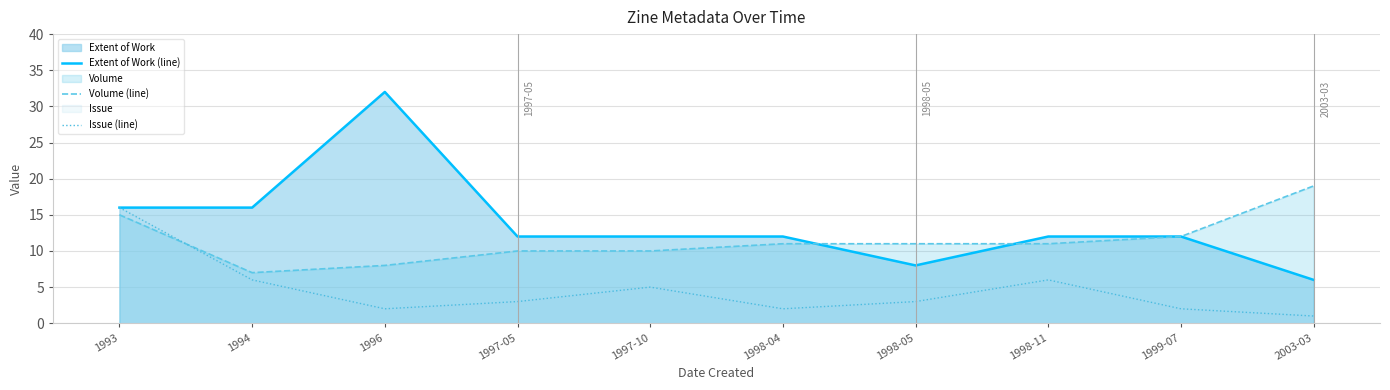

Where is Volume (line) nearest to the value 13?

1999-07